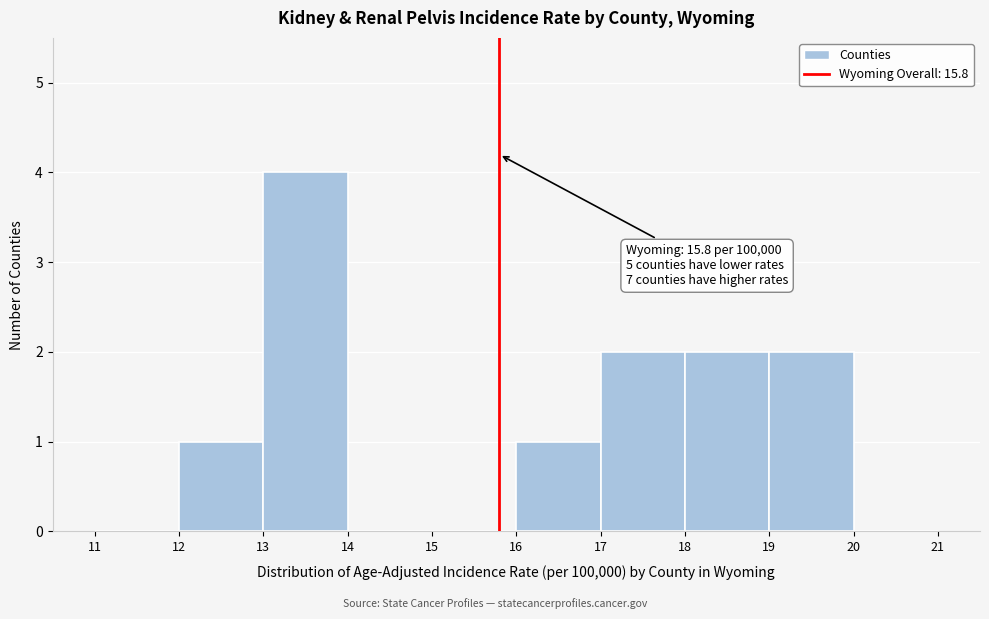

Which range on the x-axis has the tallest bar?

13 to 14